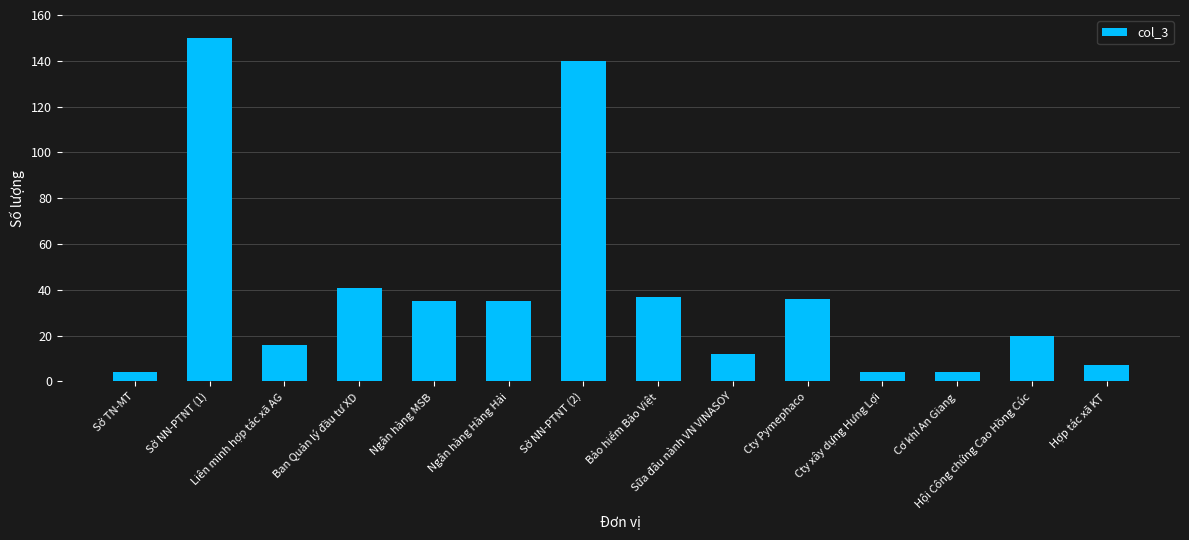

Reading right to left, extract all data points from this chart.

7	20	4	4	36	12	37	140	35	35	41	16	150	4